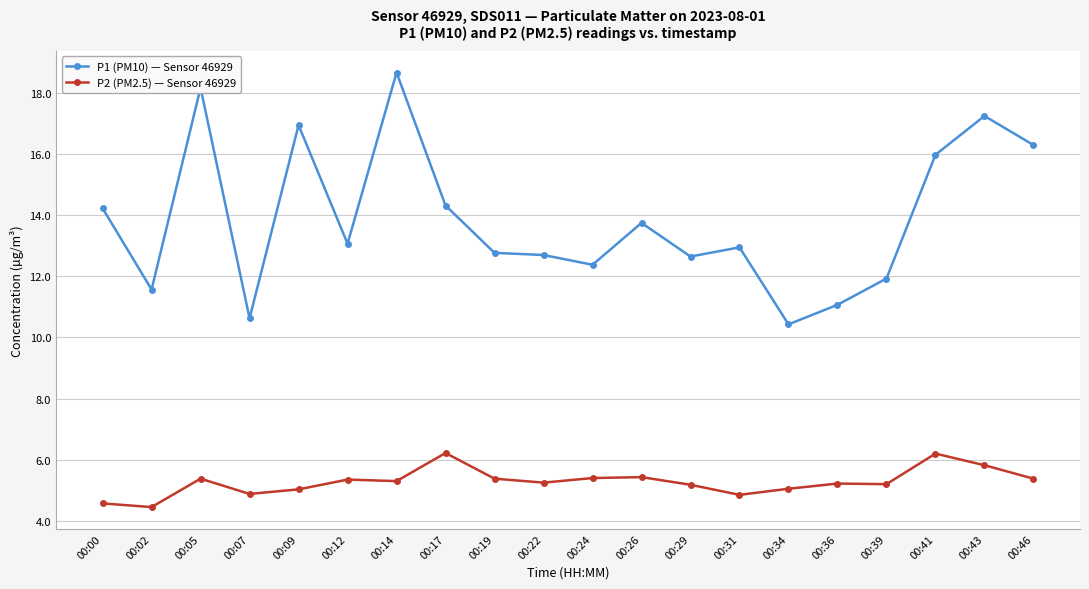

The value of P1 (PM10) — Sensor 46929 at 00:29 is 5.6. True or false?

False